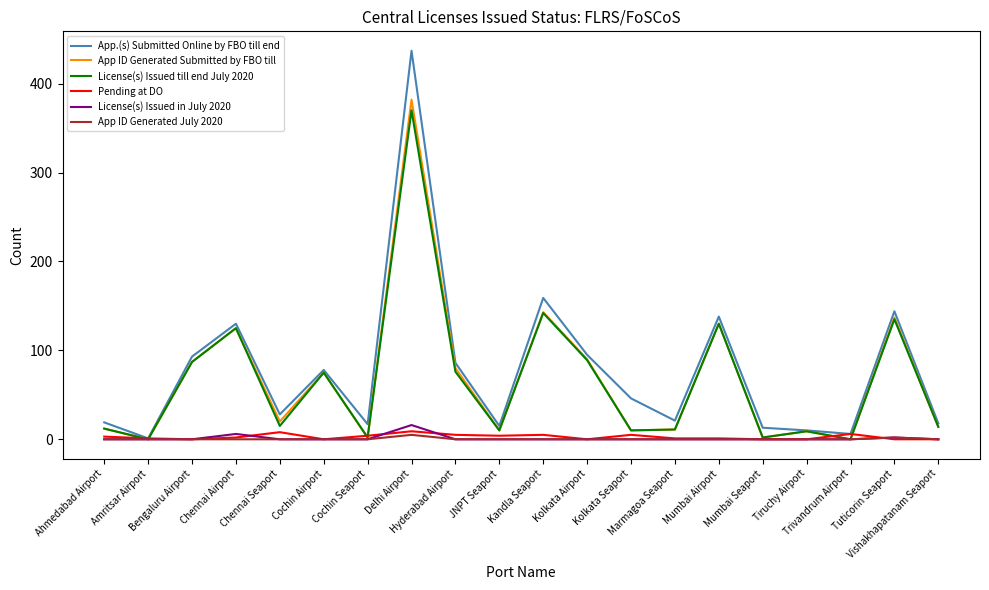

What position from the right is Kolkata Airport?

9